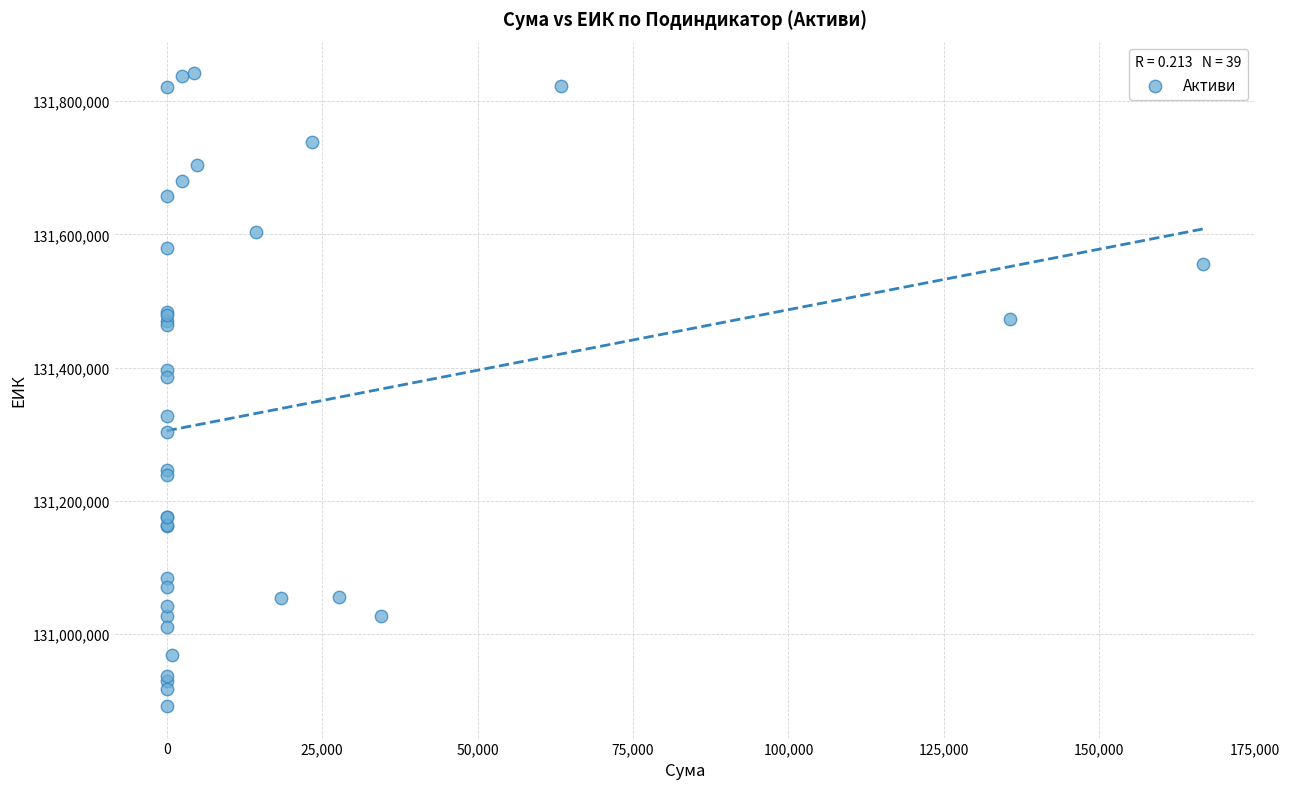

What Y value in the scatter plot is closest to 131367027?

131386014.4